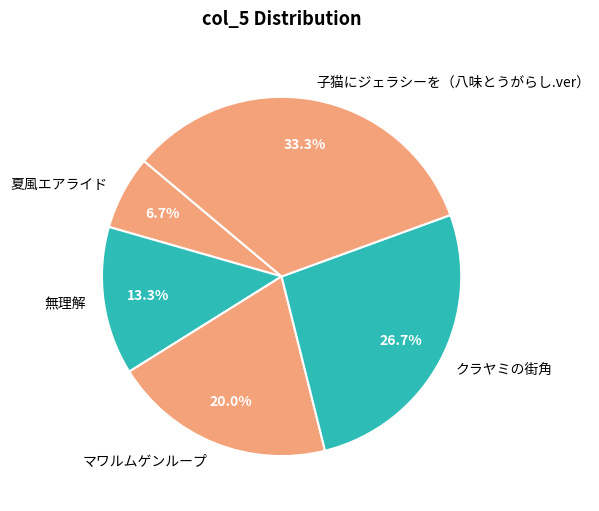

Do 子猫にジェラシーを（八味とうがらし.ver） and 無理解 together represent more than half of the pie?

No